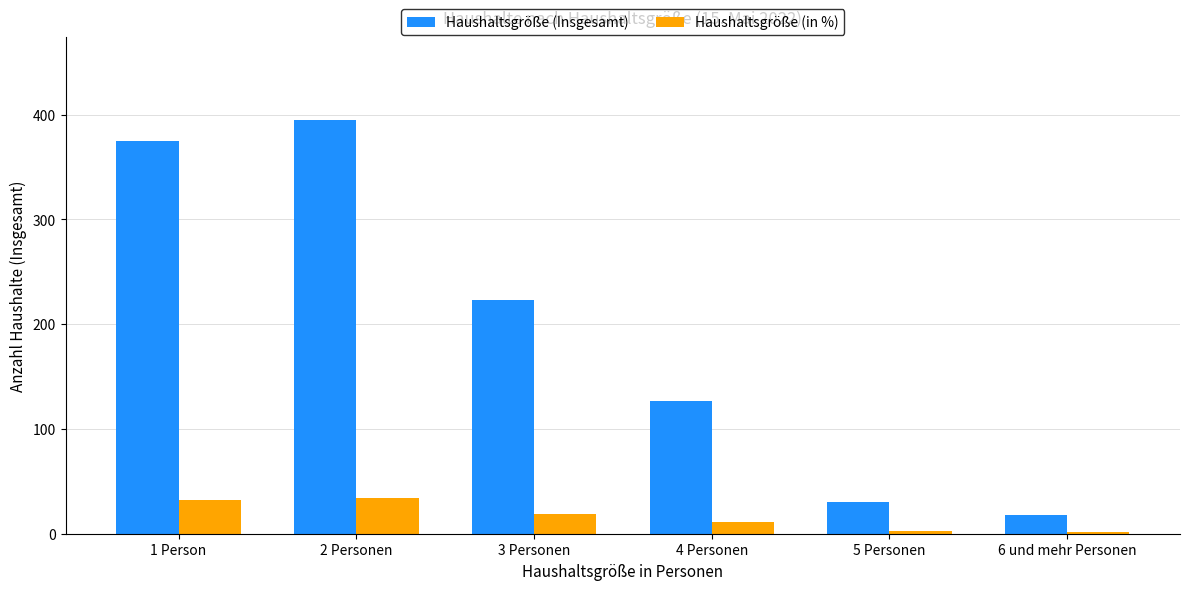

Is the value of Haushaltsgröße (in %) at 6 und mehr Personen greater than the value of Haushaltsgröße (Insgesamt) at 2 Personen?

No